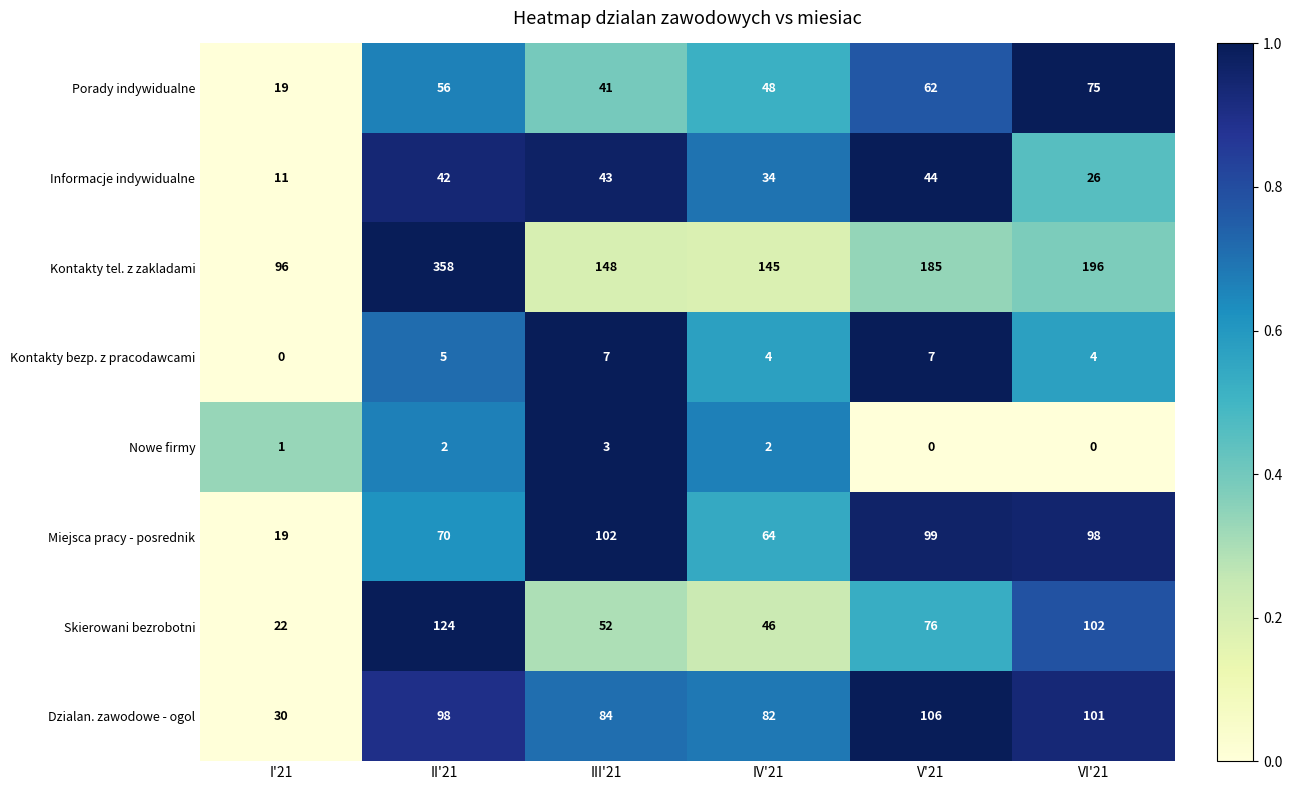

What is the difference between the Porady indywidualne values at IV'21 and VI'21?

27